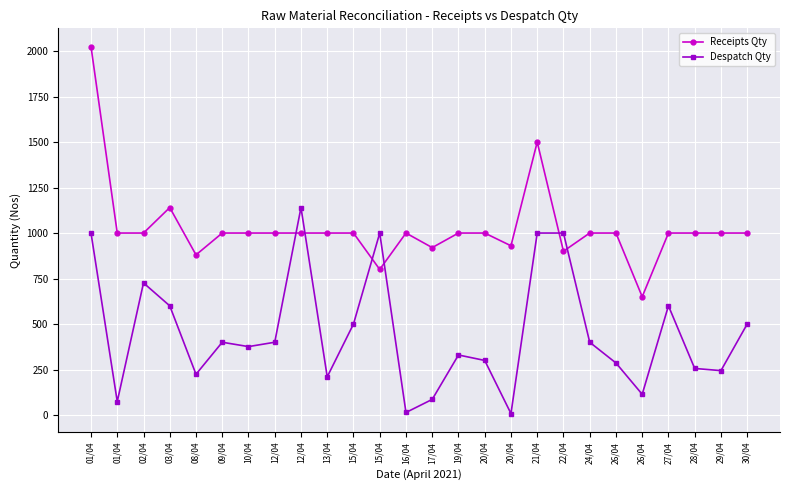

Reading right to left, list all the values displayed in this chart.

Receipts Qty: 30/04=1000	29/04=1000	28/04=1000	27/04=1000	26/04=650	26/04=1000	24/04=1000	22/04=900	21/04=1500	20/04=930	20/04=1000	19/04=1000	17/04=920	16/04=1000	15/04=800	15/04=1000	13/04=1000	12/04=1000	12/04=1000	10/04=1000	09/04=1000	08/04=880	03/04=1140	02/04=1000	01/04=1000	01/04=2024
Despatch Qty: 30/04=500	29/04=244	28/04=256	27/04=600	26/04=114	26/04=286	24/04=400	22/04=1000	21/04=1000	20/04=8	20/04=300	19/04=330	17/04=86	16/04=14	15/04=1000	15/04=500	13/04=210	12/04=1140	12/04=400	10/04=376	09/04=400	08/04=224	03/04=600	02/04=726	01/04=74	01/04=1000